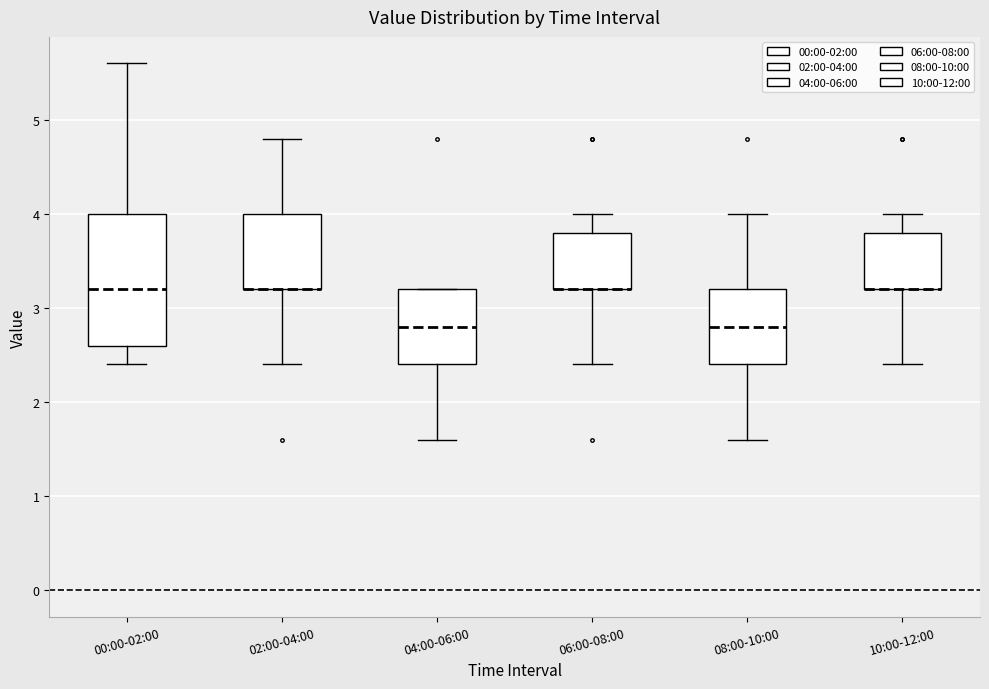

Reading left to right, transcribe this box plot: for each box, give where its median line is, the range the box spans, and where its two whiskers end, as read against the y-axis. The values are not printed on the chart, so give them approximately, as read against the axis.

00:00-02:00: median 3.2, box 2.6 to 4.0, whiskers 2.4 to 5.6
02:00-04:00: median 3.2 (drawn on the box's lower edge), box 3.2 to 4.0, whiskers 2.4 to 4.8
04:00-06:00: median 2.8, box 2.4 to 3.2, whiskers 1.6 to 3.2
06:00-08:00: median 3.2 (drawn on the box's lower edge), box 3.2 to 3.8, whiskers 2.4 to 4.0
08:00-10:00: median 2.8, box 2.4 to 3.2, whiskers 1.6 to 4.0
10:00-12:00: median 3.2 (drawn on the box's lower edge), box 3.2 to 3.8, whiskers 2.4 to 4.0